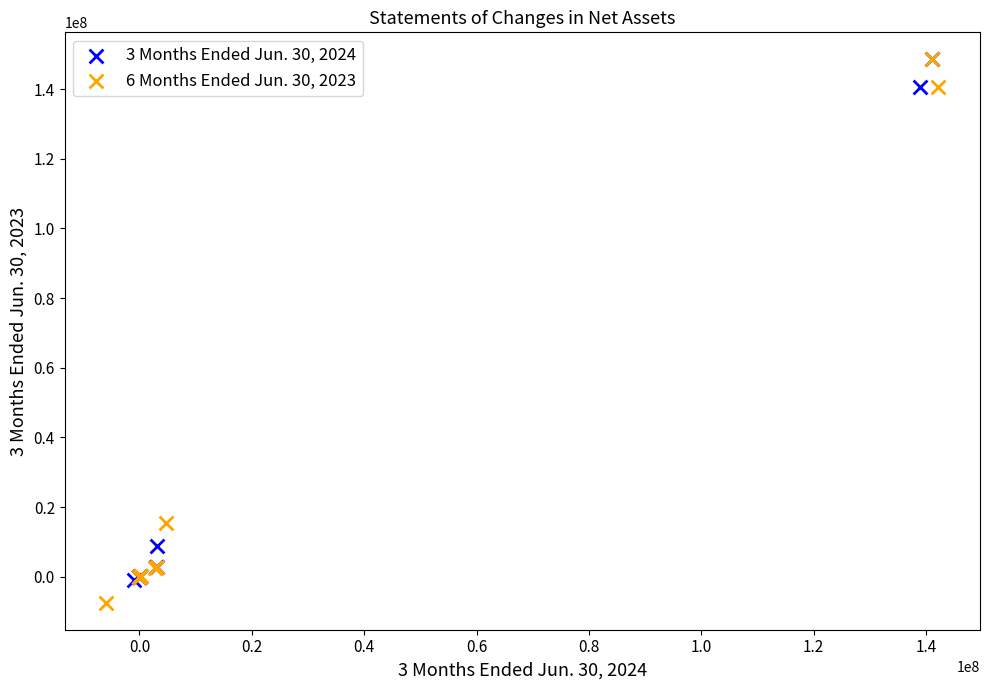

Which series has the widest spread of Y values?

6 Months Ended Jun. 30, 2023